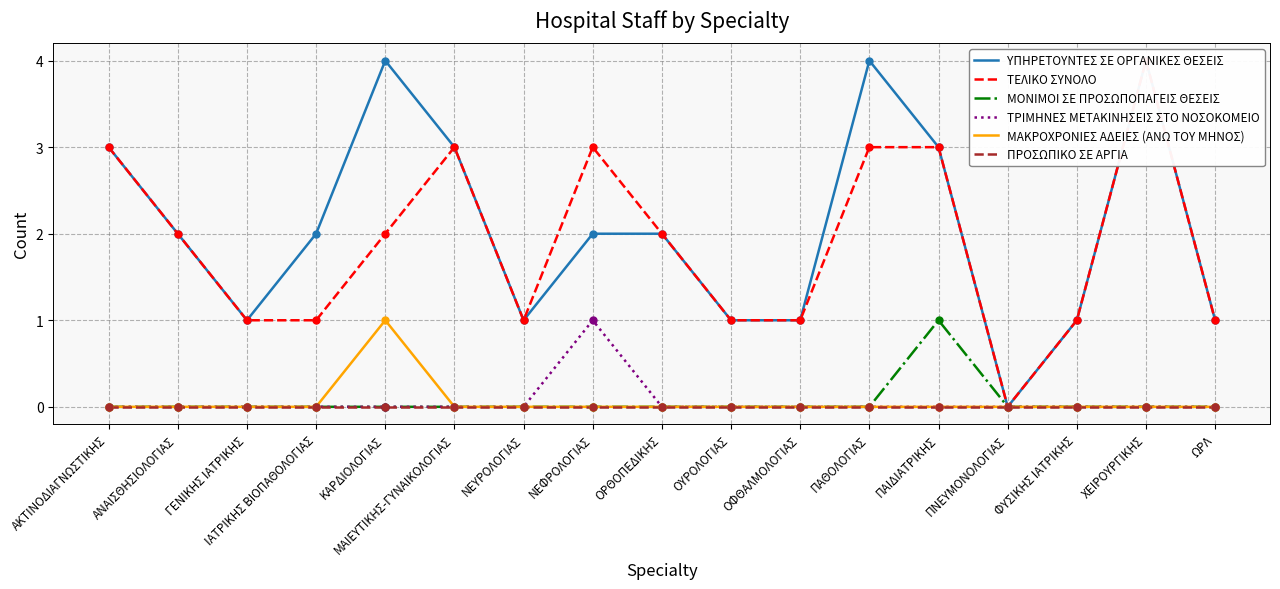

Is the value of ΥΠΗΡΕΤΟΥΝΤΕΣ ΣΕ ΟΡΓΑΝΙΚΕΣ ΘΕΣΕΙΣ at ΚΑΡΔΙΟΛΟΓΙΑΣ greater than the value of ΤΕΛΙΚΟ ΣΥΝΟΛΟ at ΩΡΛ?

Yes